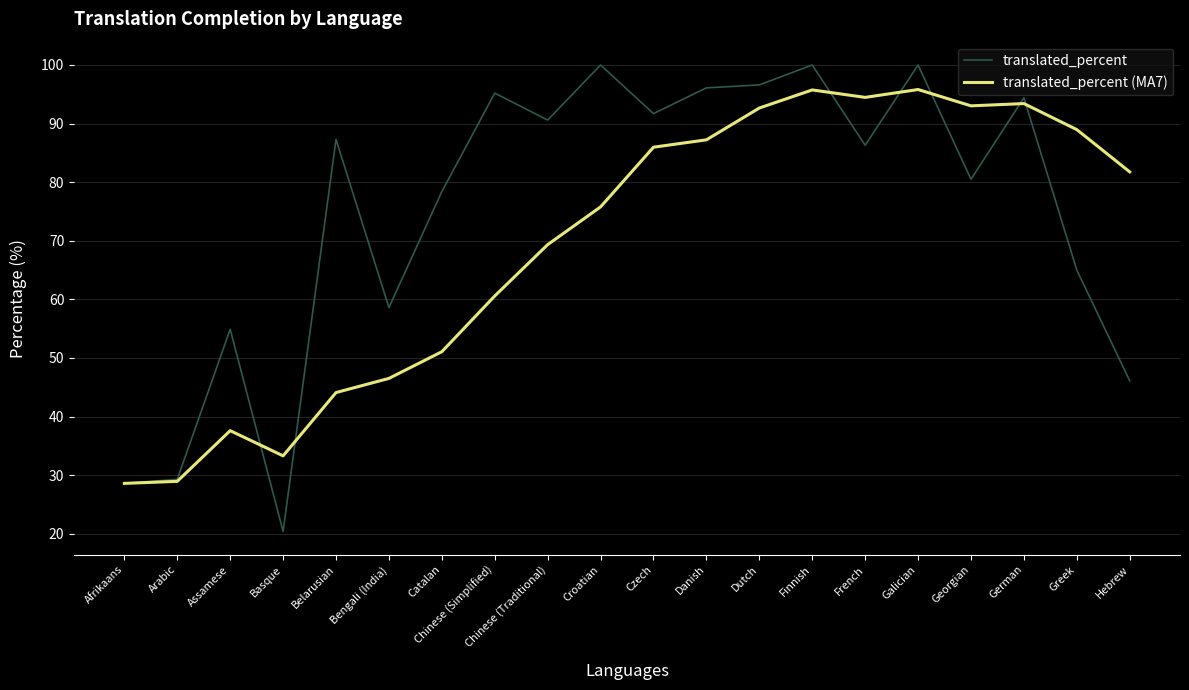

What is the total value across all series at Bengali (India)?

105.1